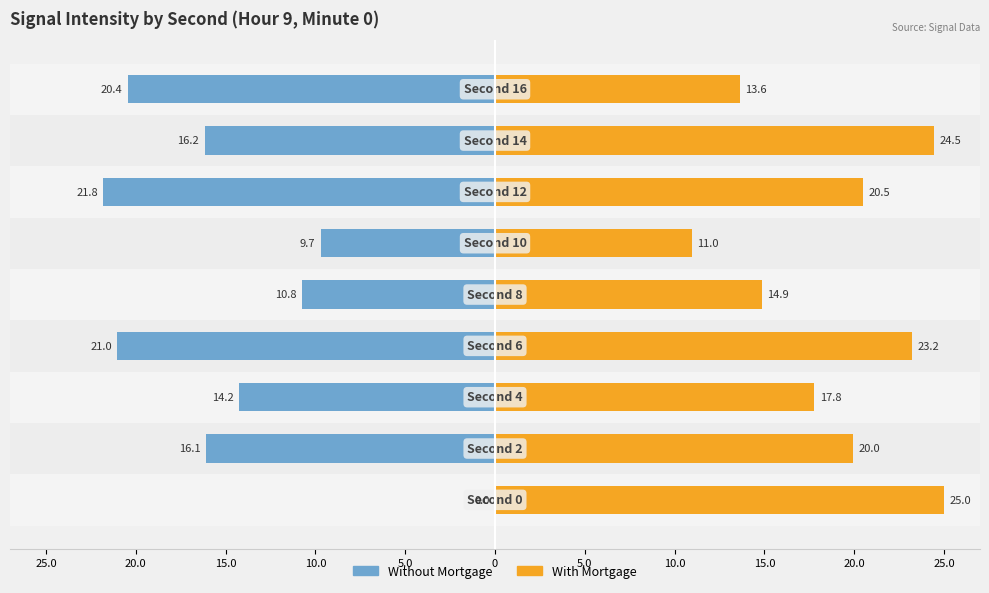

Which series changed the most between 20.0 and 0?

With Mortgage